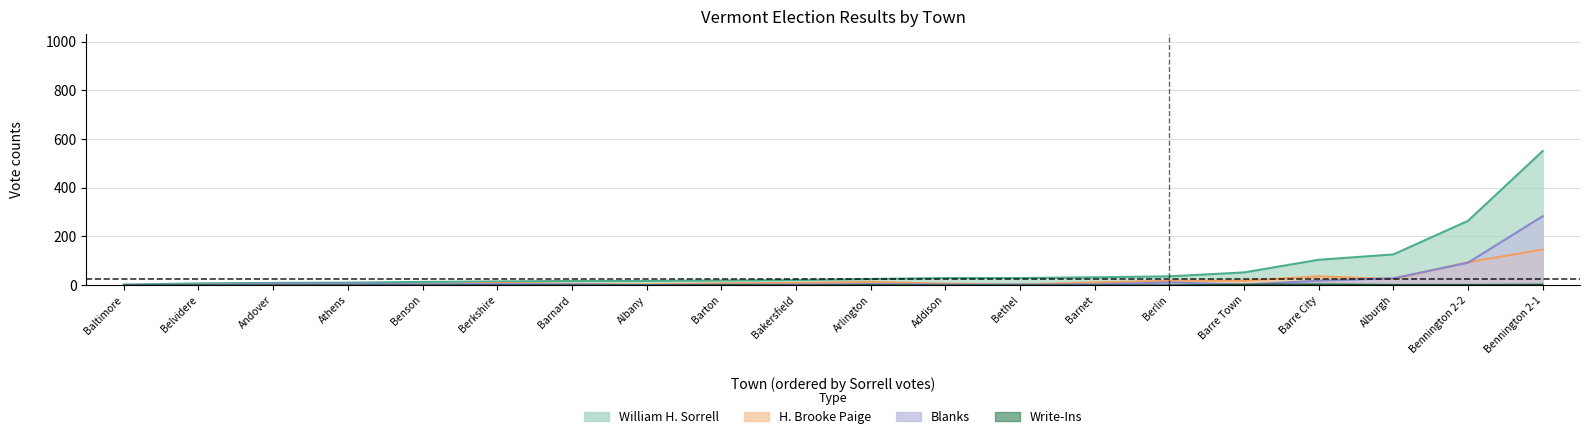

Which category has the highest value in the William H. Sorrell series?

Bennington 2-1